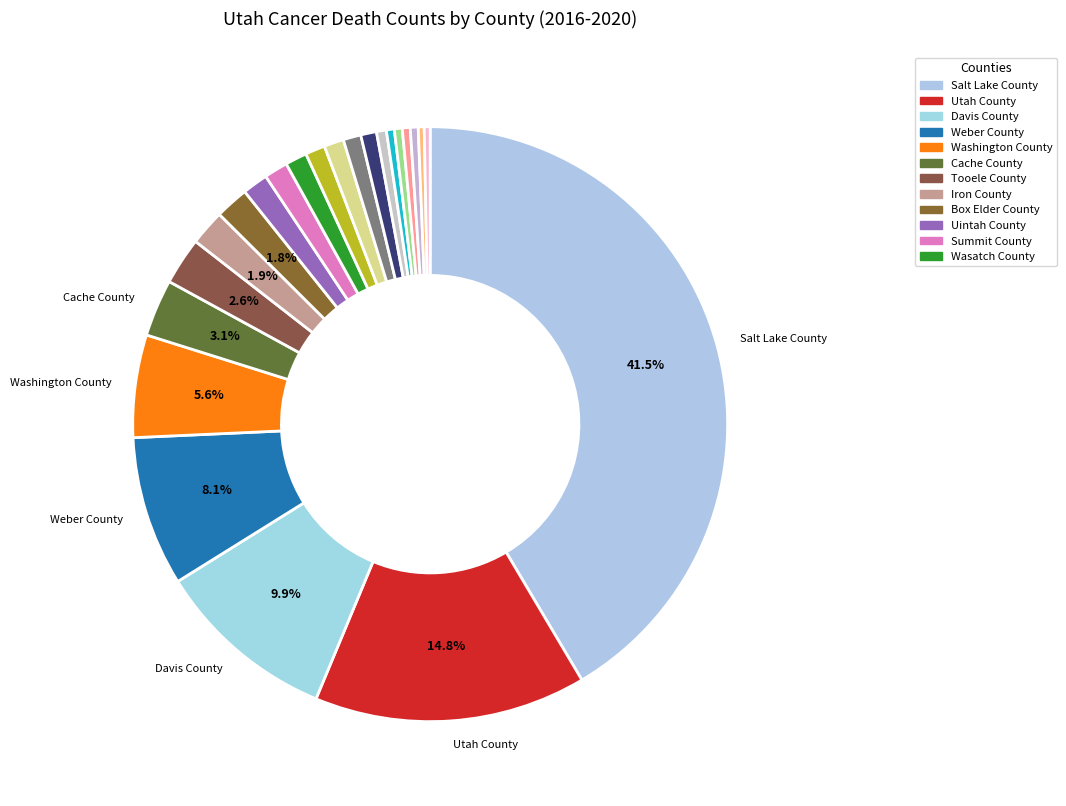

Rank the categories by value from highest to lowest.

Salt Lake County, Utah County, Davis County, Weber County, Washington County, Cache County, Tooele County, Iron County, Box Elder County, Uintah County, Summit County, Wasatch County, Sanpete County, Duchesne County, Sevier County, Carbon County, Emery County, San Juan County, Millard County, Kane County, Juab County, Morgan County, Grand County